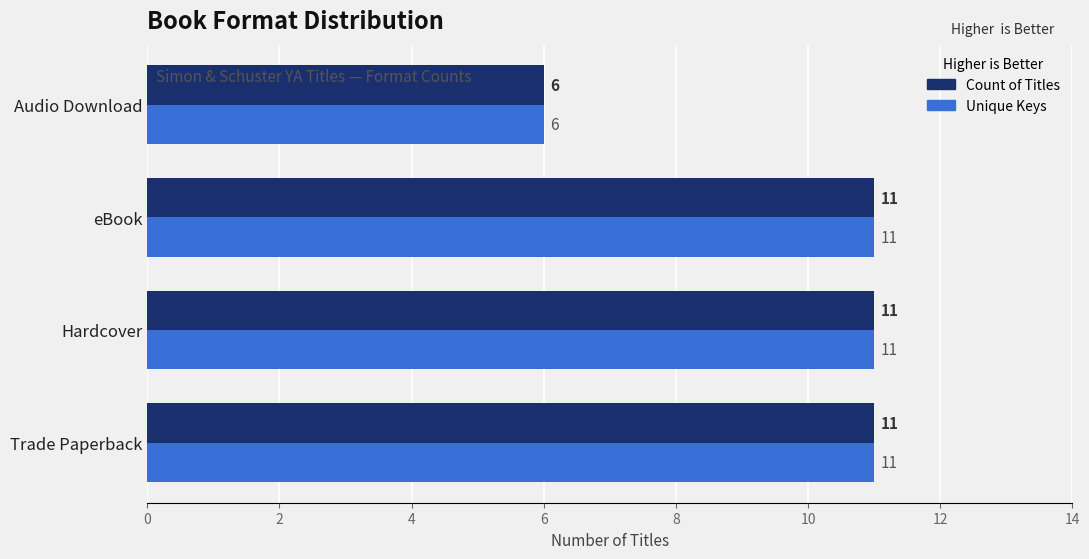

How many Count of Titles values are between 11 and 12?

3